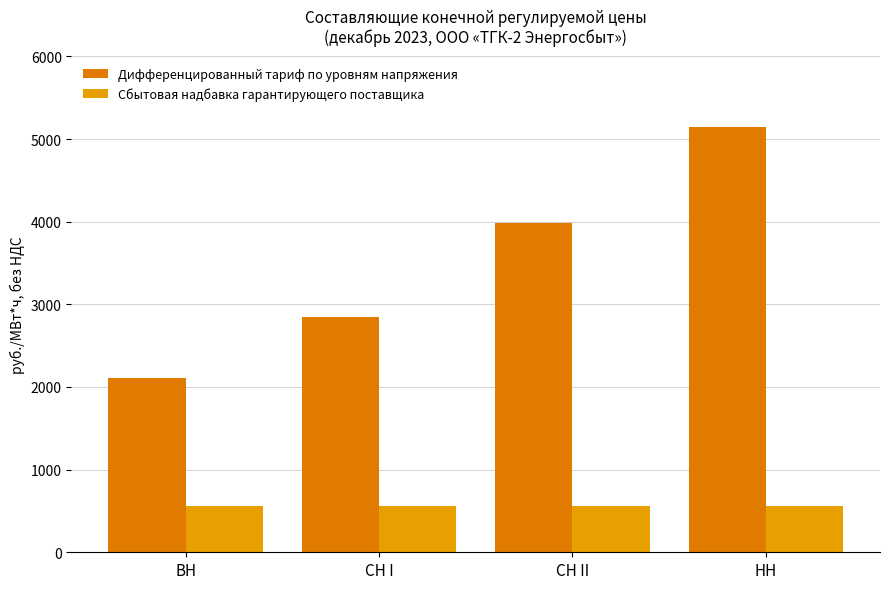

Reading left to right, transcribe all the data shown in this chart.

Дифференцированный тариф по уровням напряжения: ВН=2107.2	СН I=2851.5	СН II=3980.2	НН=5148.9
Сбытовая надбавка гарантирующего поставщика: ВН=562.9	СН I=562.9	СН II=562.9	НН=562.9